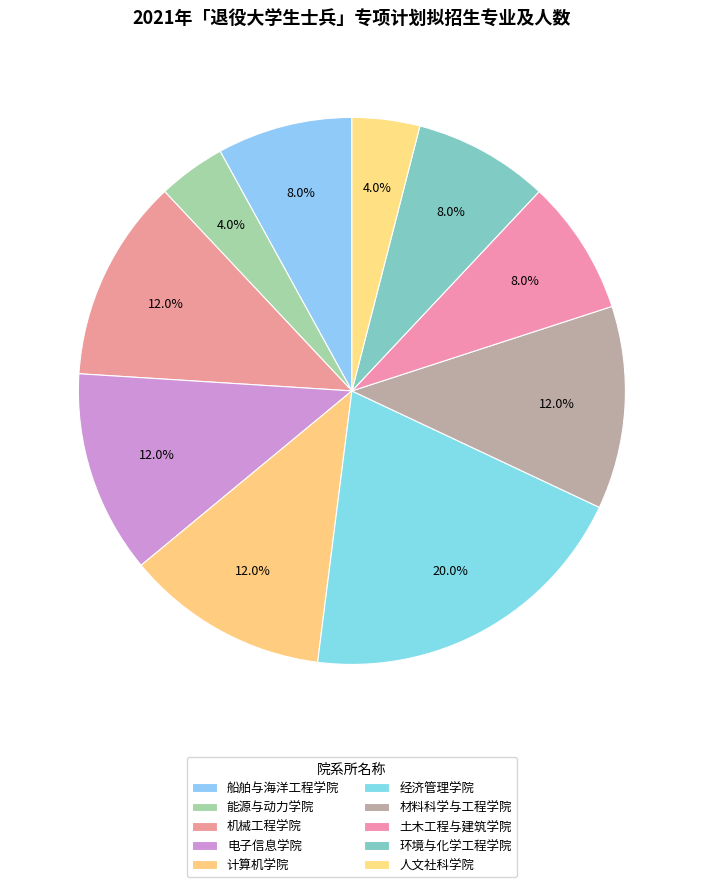

How many segments does this pie chart have?

10